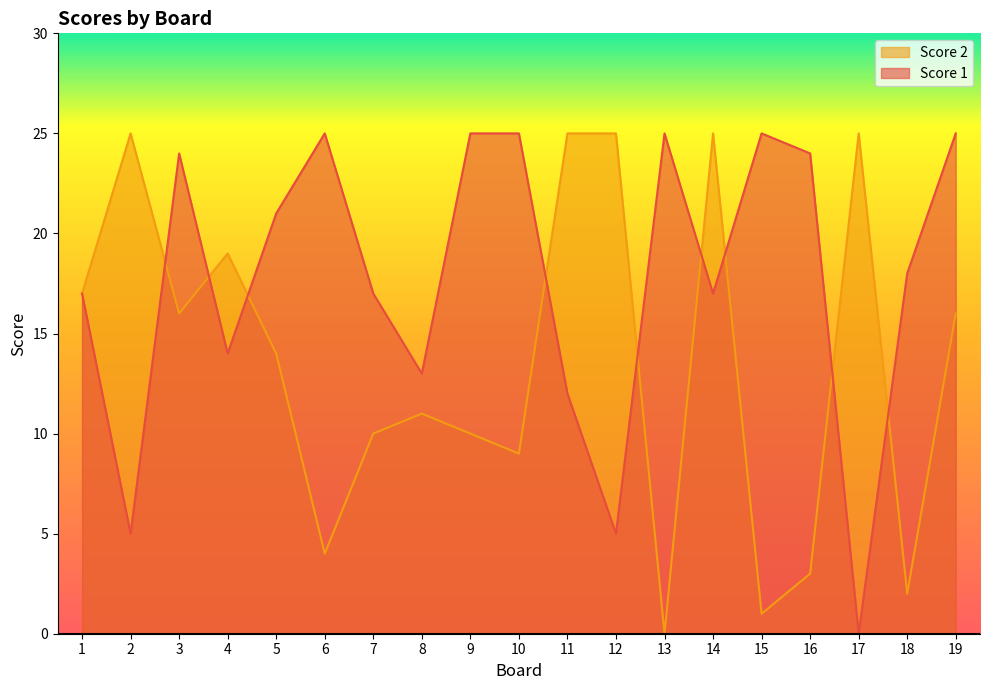

Is it true that Score 2 equals 41 at 11?

False